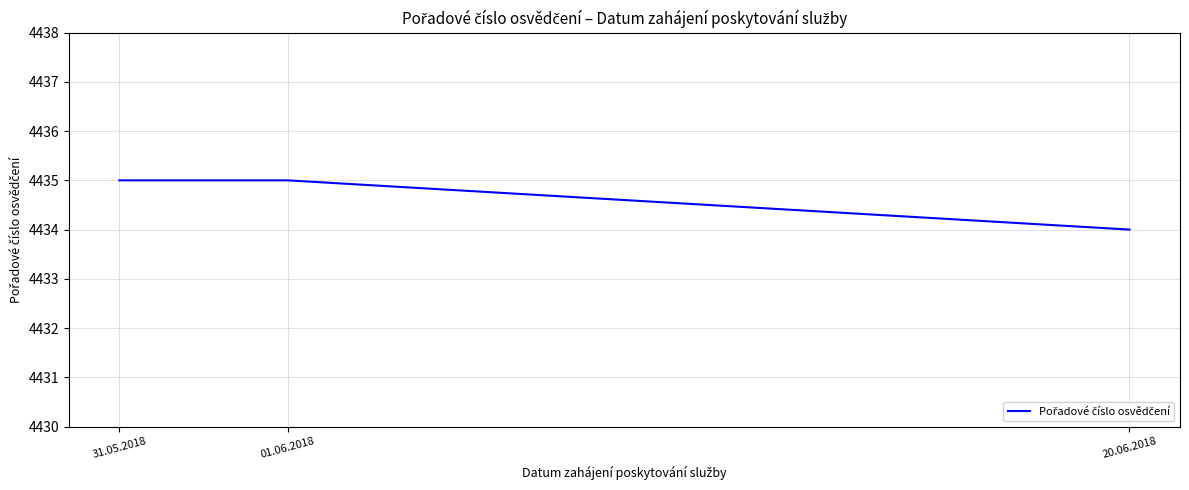

Where is the data nearest to the value 4434?

20.06.2018